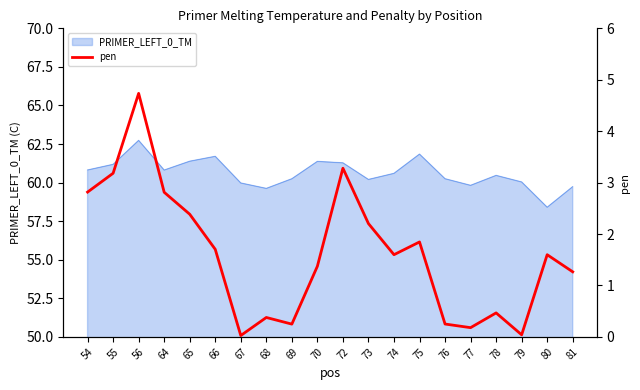

Which label corresponds to the largest value in the chart?

56